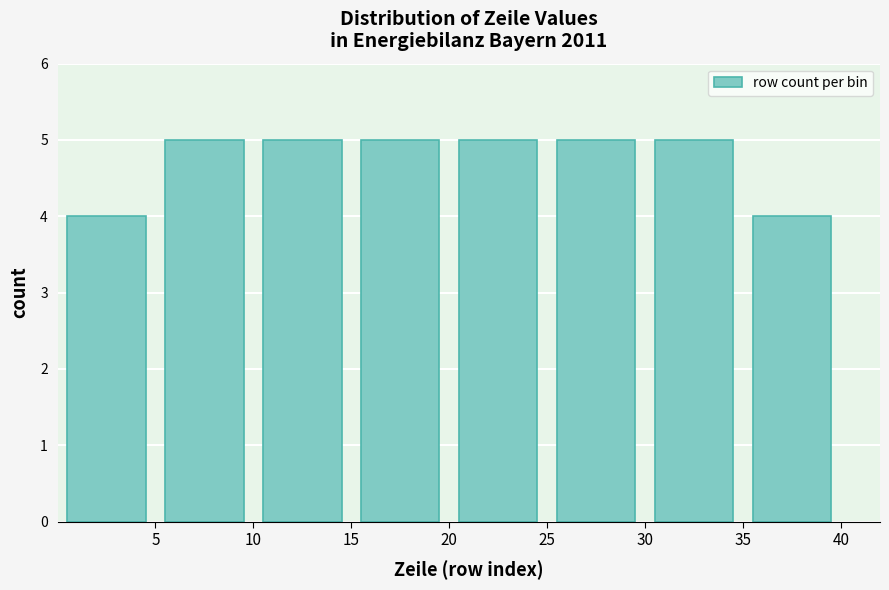

How tall is the bar that spans 5 to 10 on the x-axis? The values are not printed on the chart, so give them approximately, as read against the axis.

5